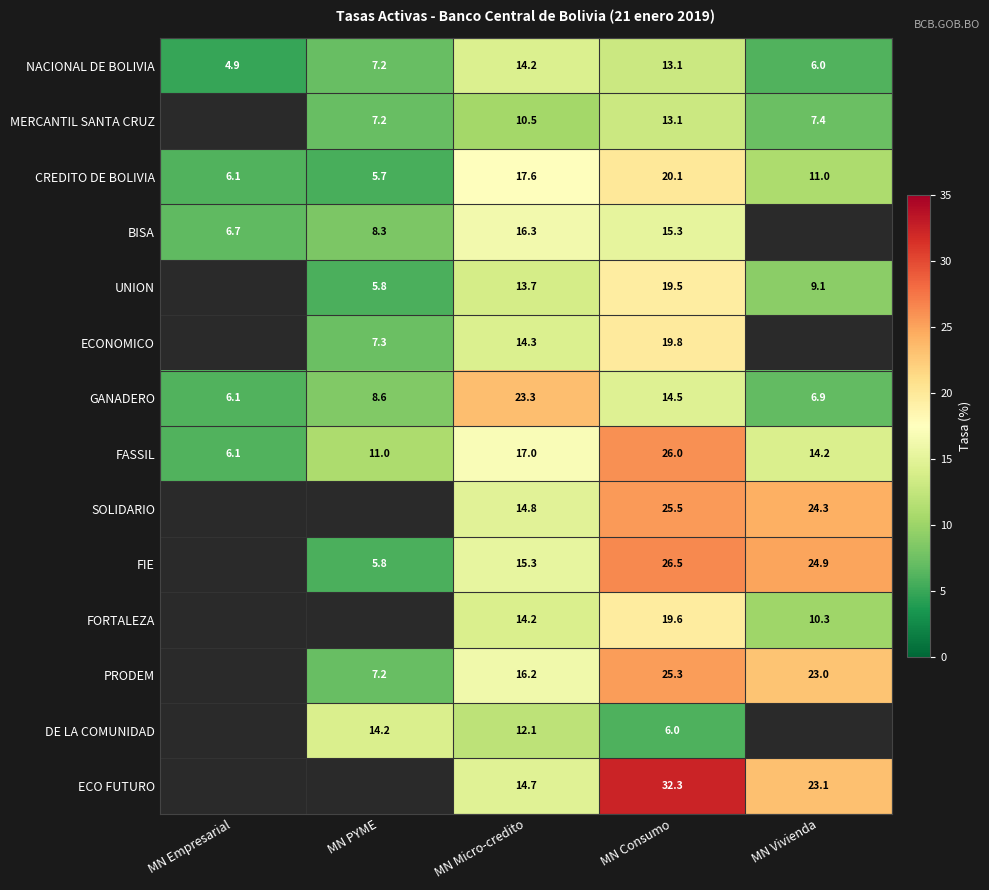

Rank the categories by FASSIL value from highest to lowest.

MN Consumo, MN Micro-credito, MN Vivienda, MN PYME, MN Empresarial